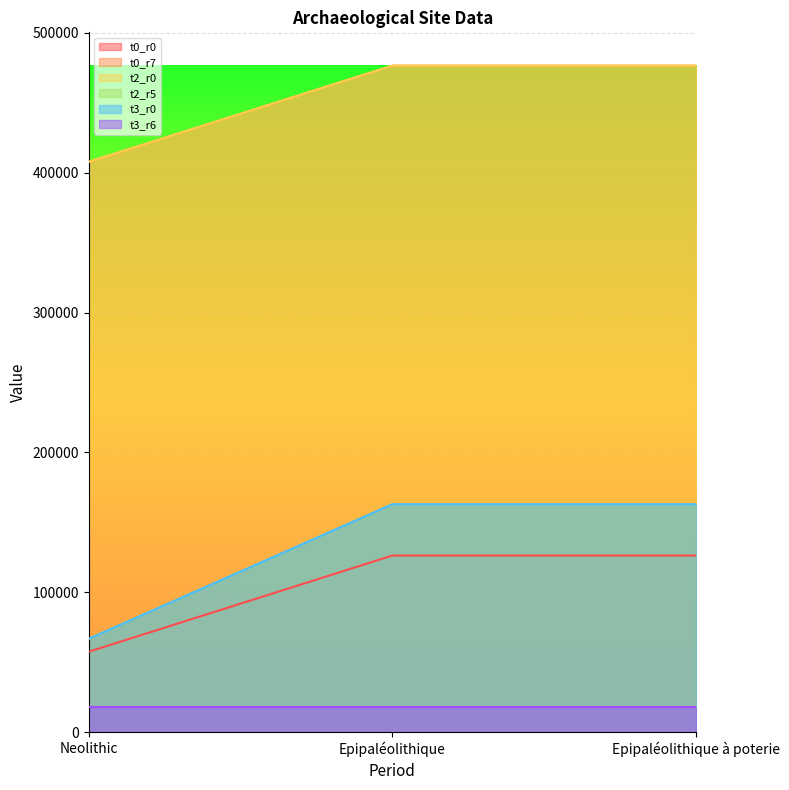

Does the chart display data point markers on the line(s)?

No